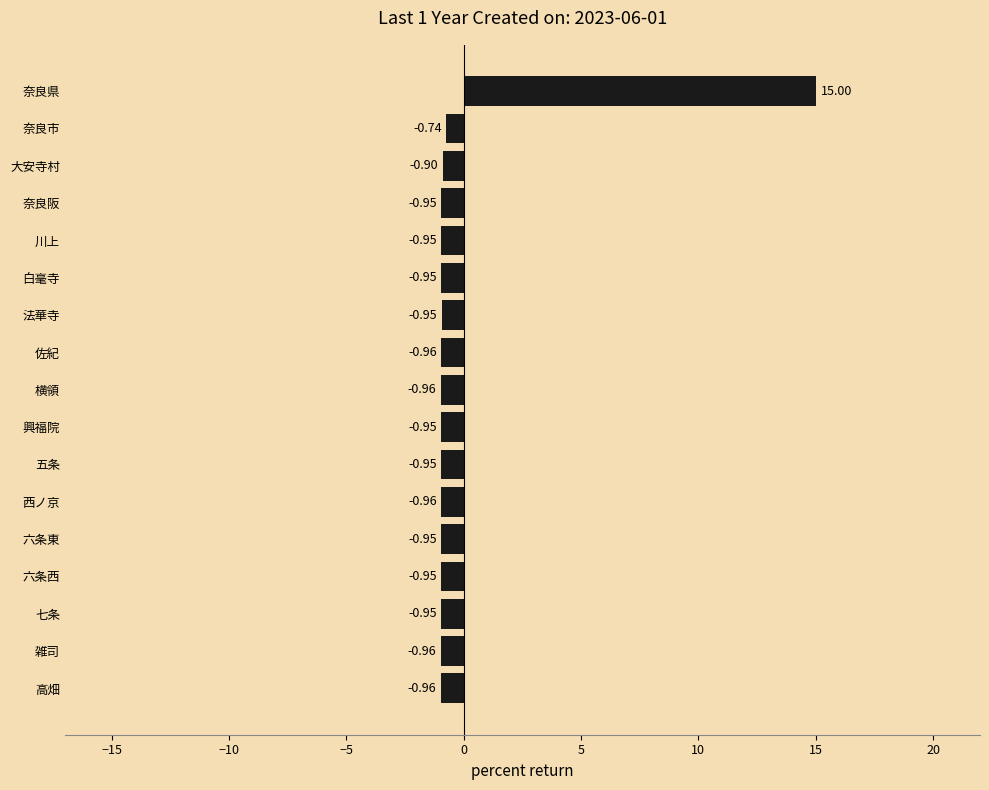

What is the label of the 6th bar from the bottom?

西ノ京